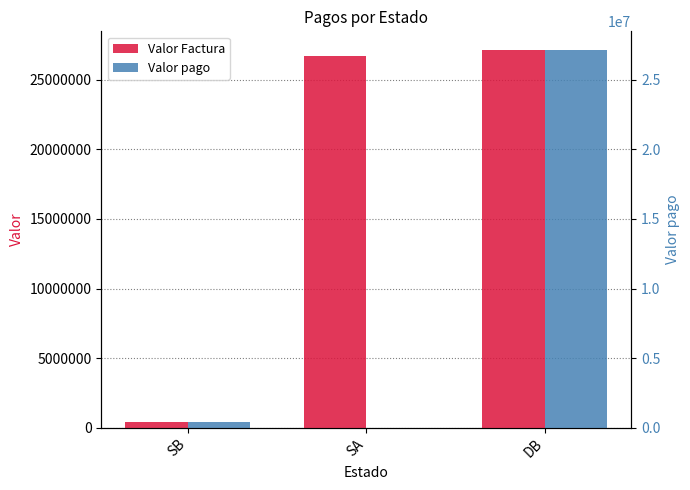

Is it true that Valor pago equals -8785383 at SA?

False